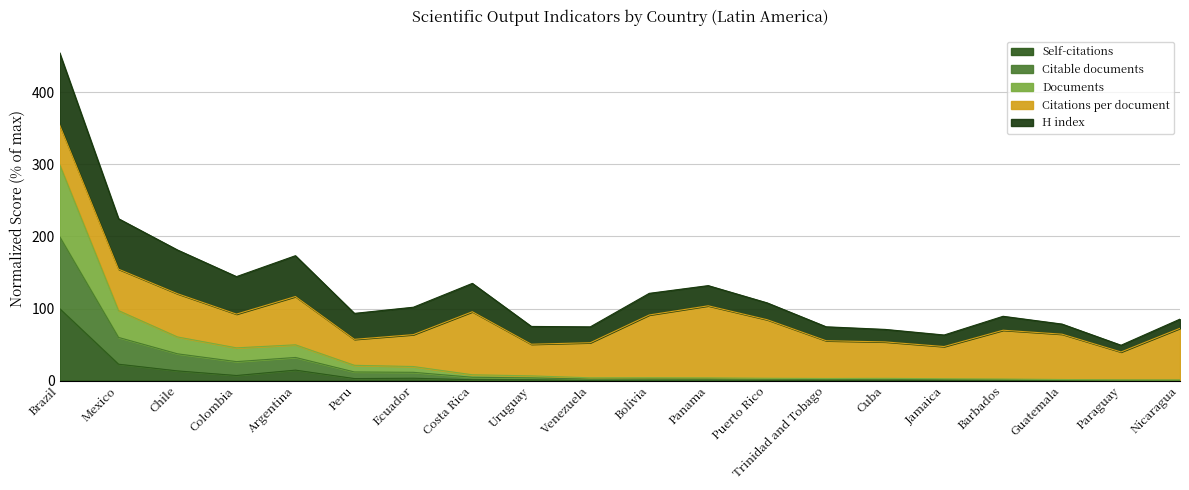

List the labels in order of Citable documents value, largest first.

Brazil, Mexico, Chile, Argentina, Colombia, Peru, Ecuador, Costa Rica, Uruguay, Bolivia, Venezuela, Panama, Puerto Rico, Cuba, Trinidad and Tobago, Jamaica, Barbados, Guatemala, Paraguay, Nicaragua